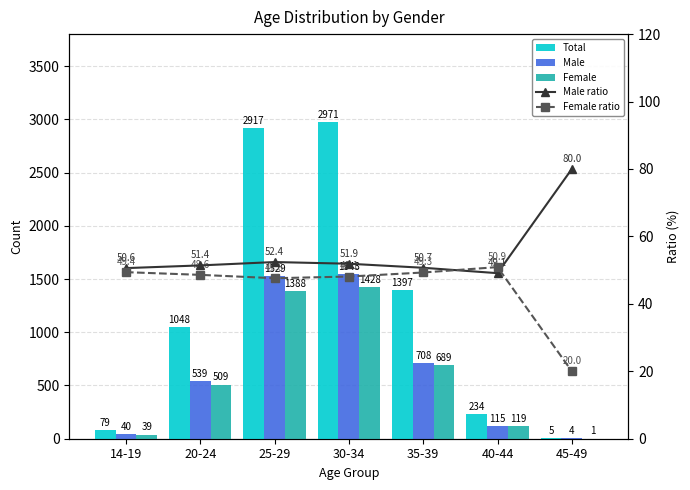

How many series are shown in this chart?

5